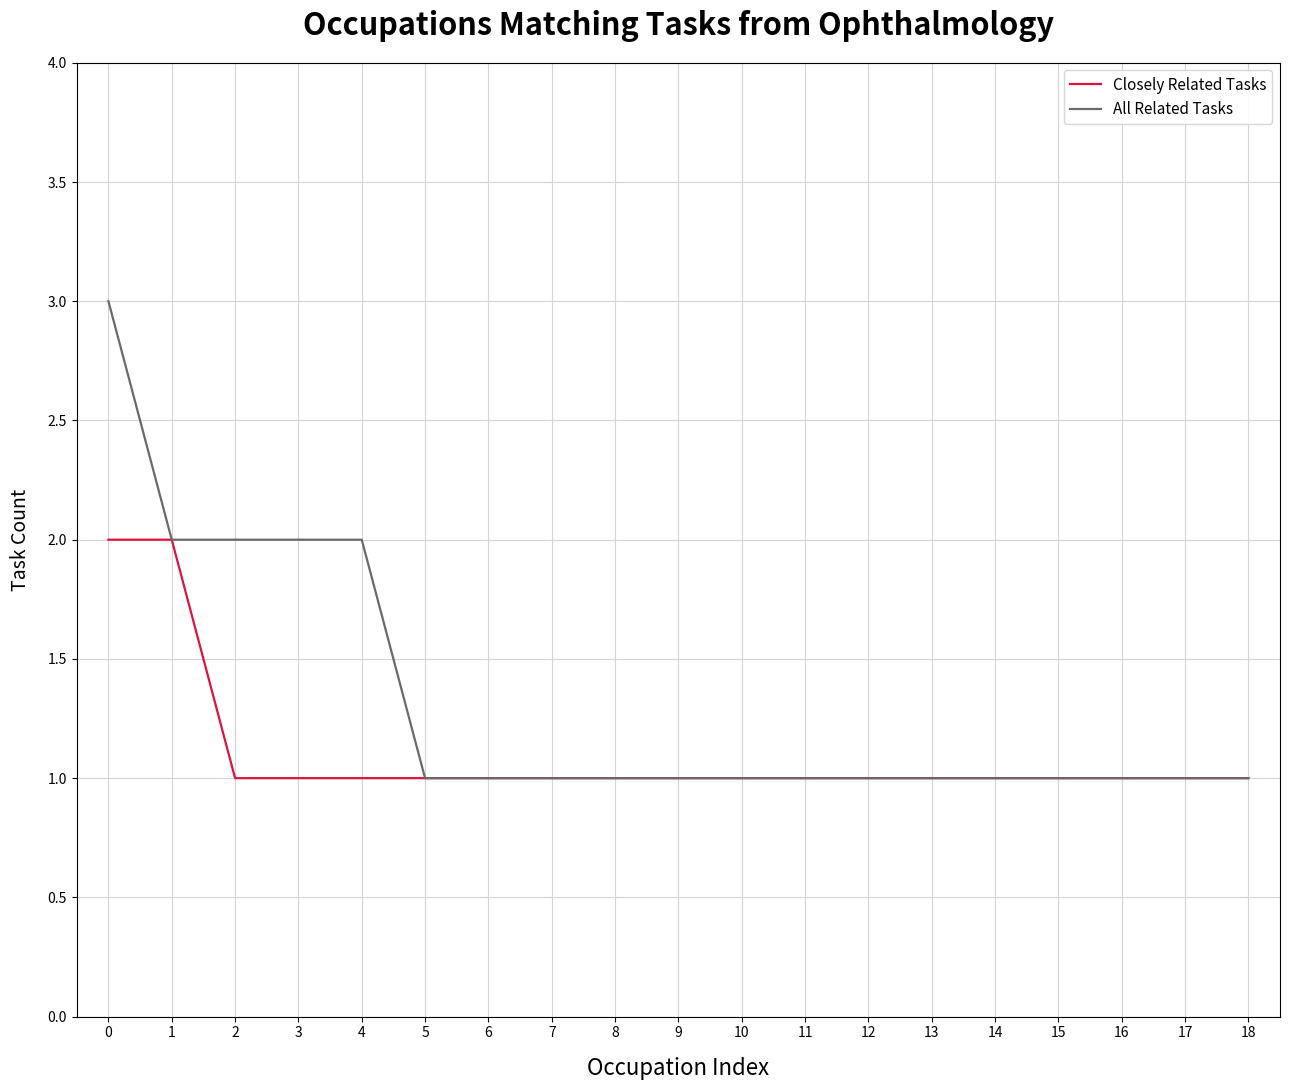

Rank the series by their maximum value, from highest to lowest.

All Related Tasks, Closely Related Tasks